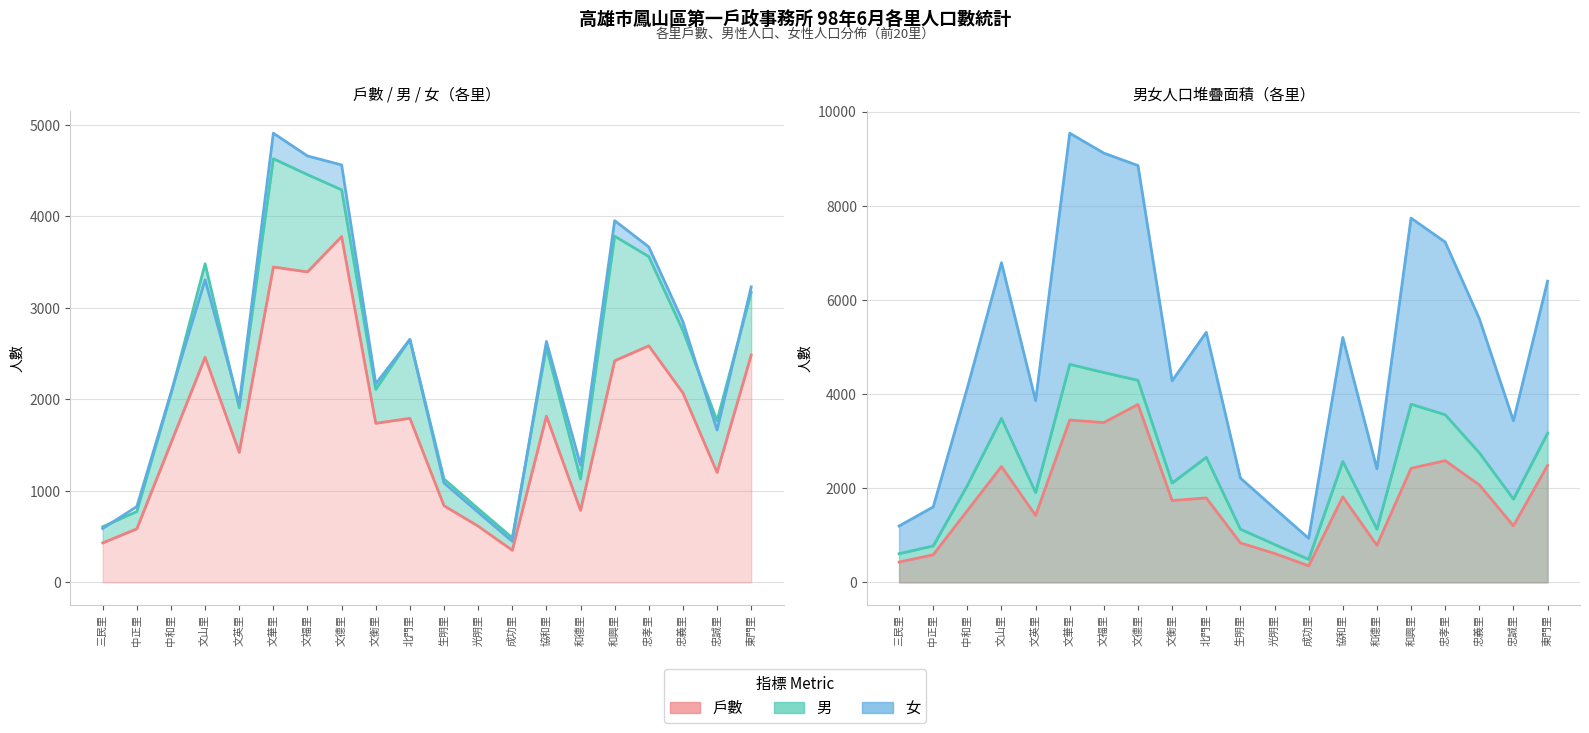

In 戶數, how many points are lower than both neighbors (excluding endpoints)?

6